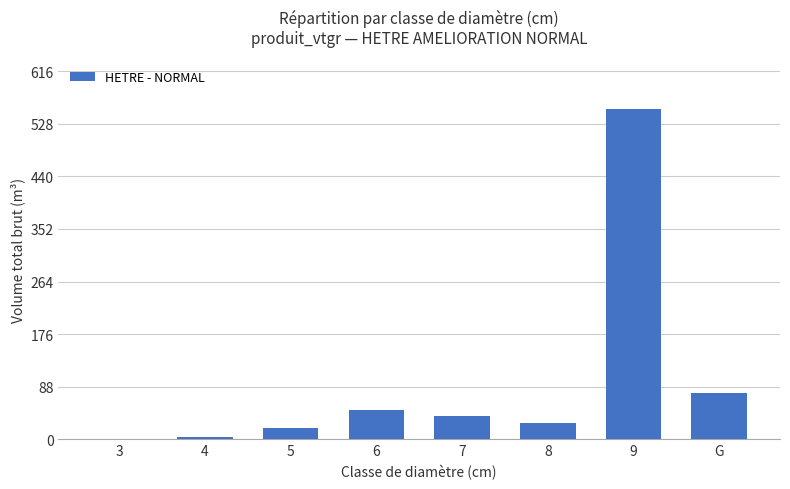

What is the average value?

96.0